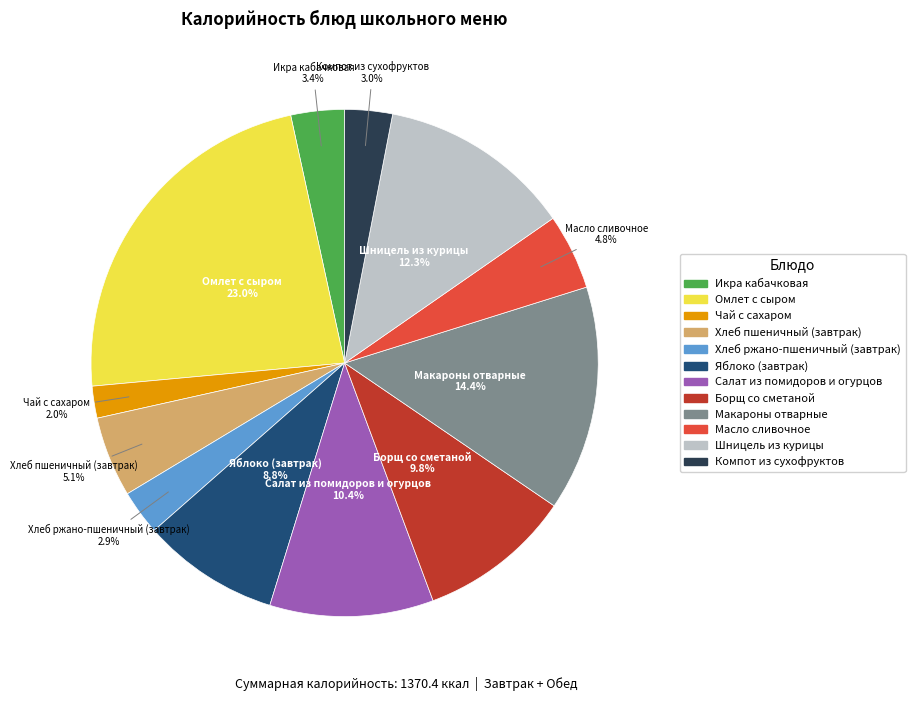

True or false: Салат из помидоров и огурцов accounts for 10% of the total.

True